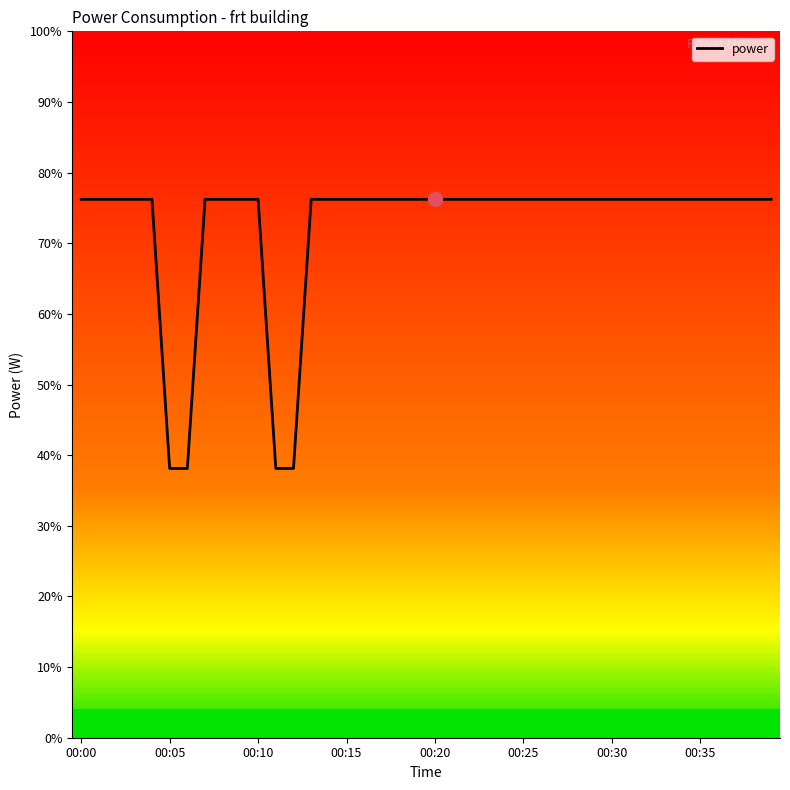

Where does the data first go above 38?

00:00